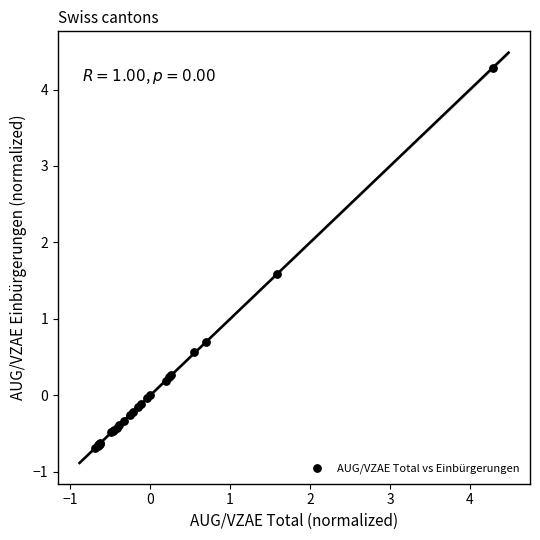

What Y value in the scatter plot is closest to 1?

0.7